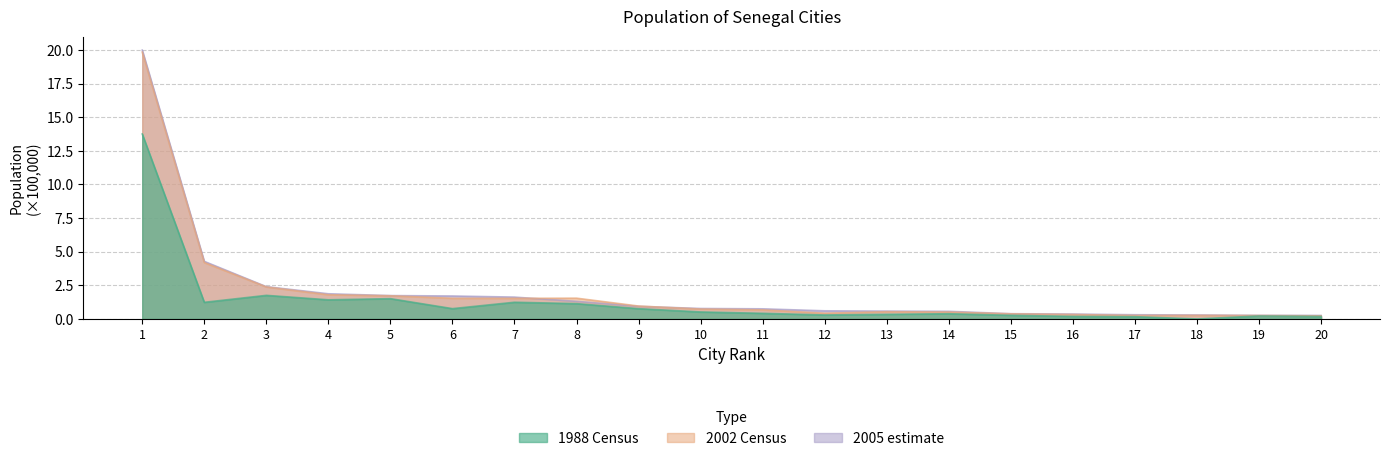

Rank the series at 5 from highest to lowest value.

2005 estimate, 2002 Census, 1988 Census